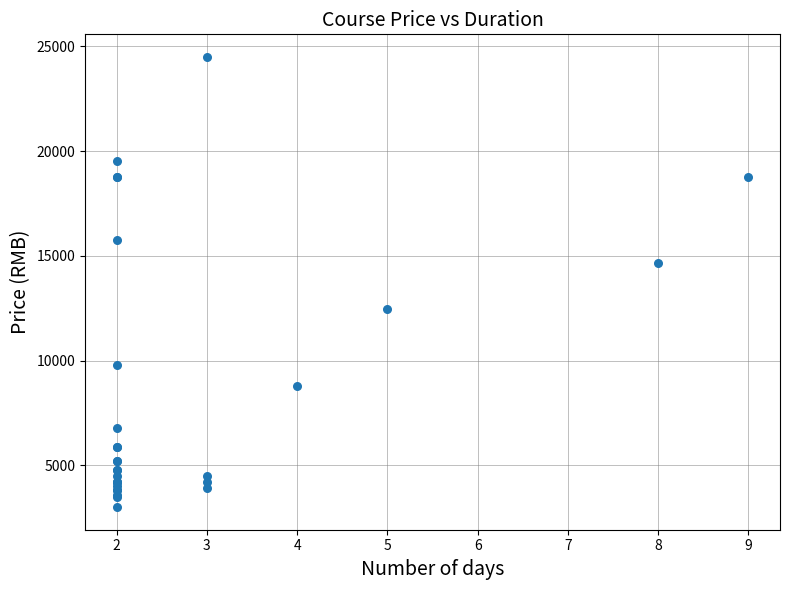

What Y value in the scatter plot is closest to 13750?

14649